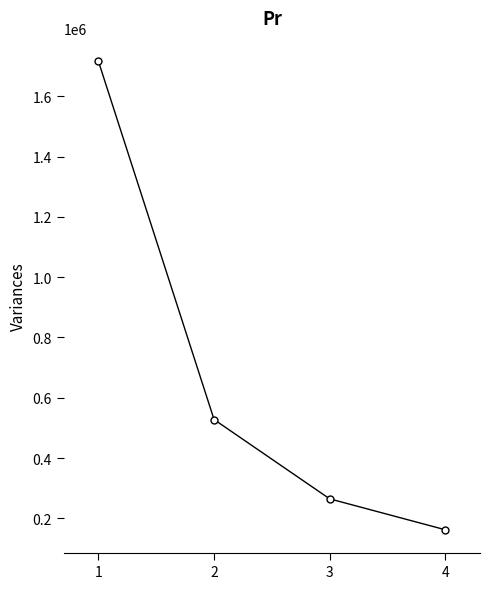

Approximately how many times larger is the value at 1 compared to 4?

10.6